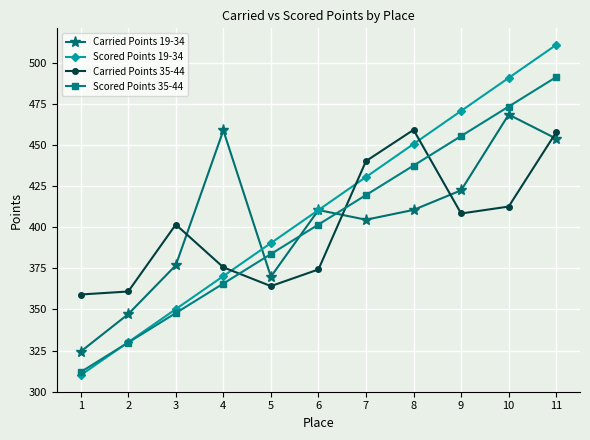

Count the number of data series in this chart.

4